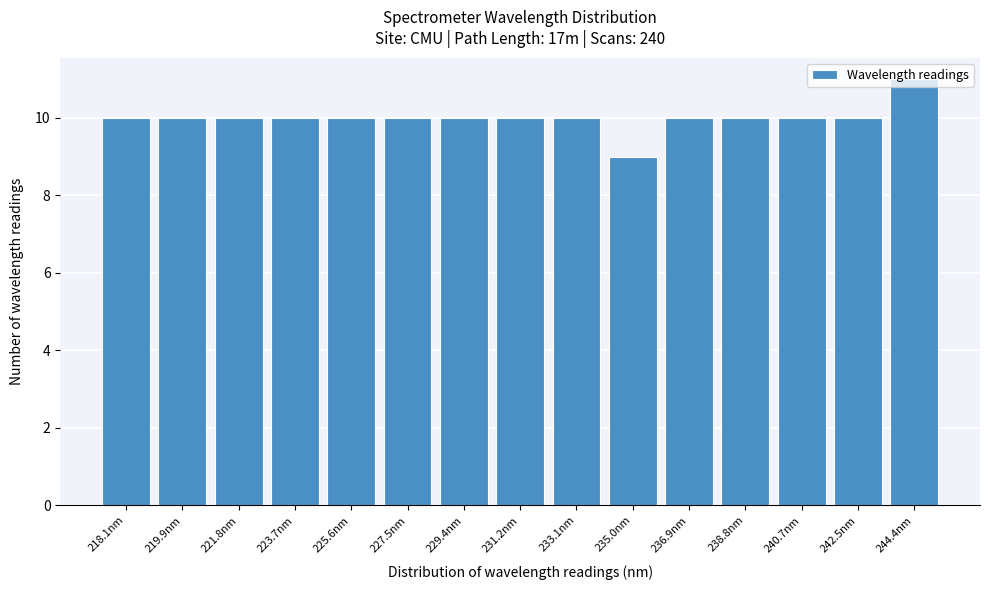

What is the approximate value at 223.7nm?

10